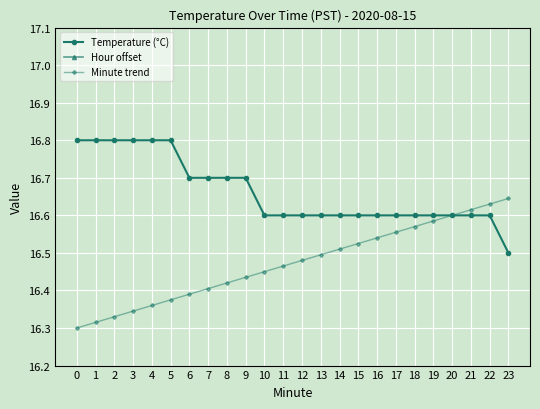

What is the maximum value shown in the chart?

16.8